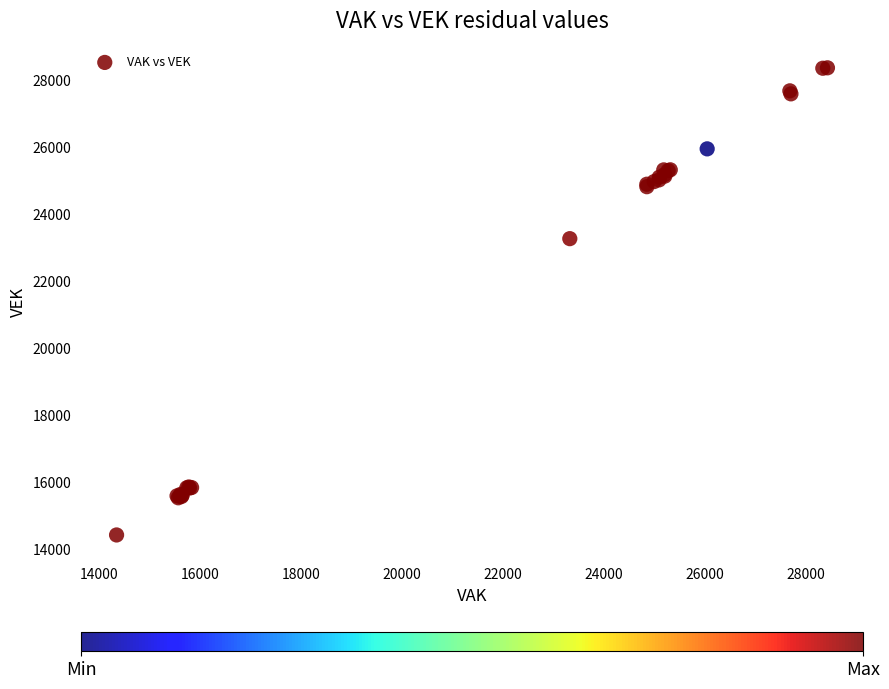

What Y value in the scatter plot is closest to 21407?

23279.5